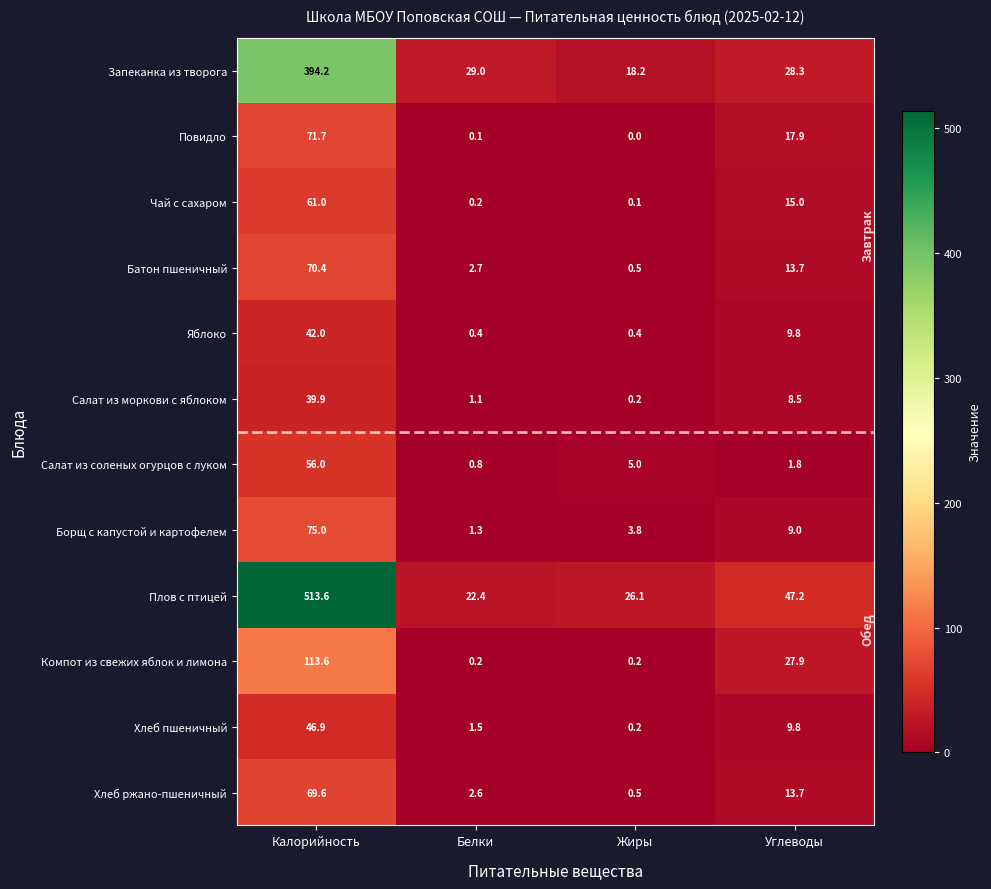

At which label does Хлеб ржано-пшеничный first exceed 13?

Калорийность